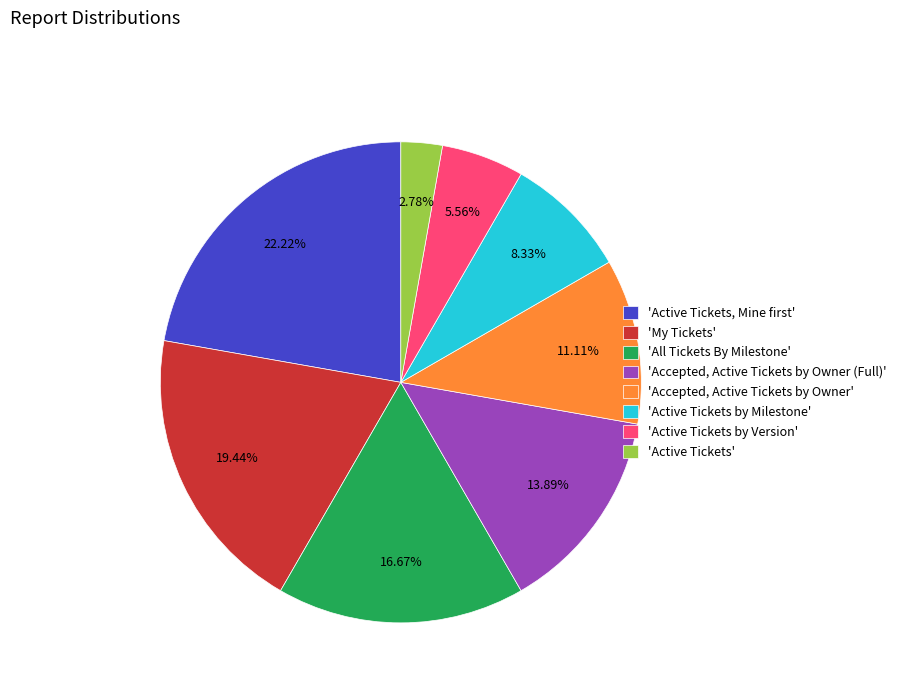

Which has a higher value, 'Active Tickets by Milestone' or 'Accepted, Active Tickets by Owner (Full)'?

'Accepted, Active Tickets by Owner (Full)'